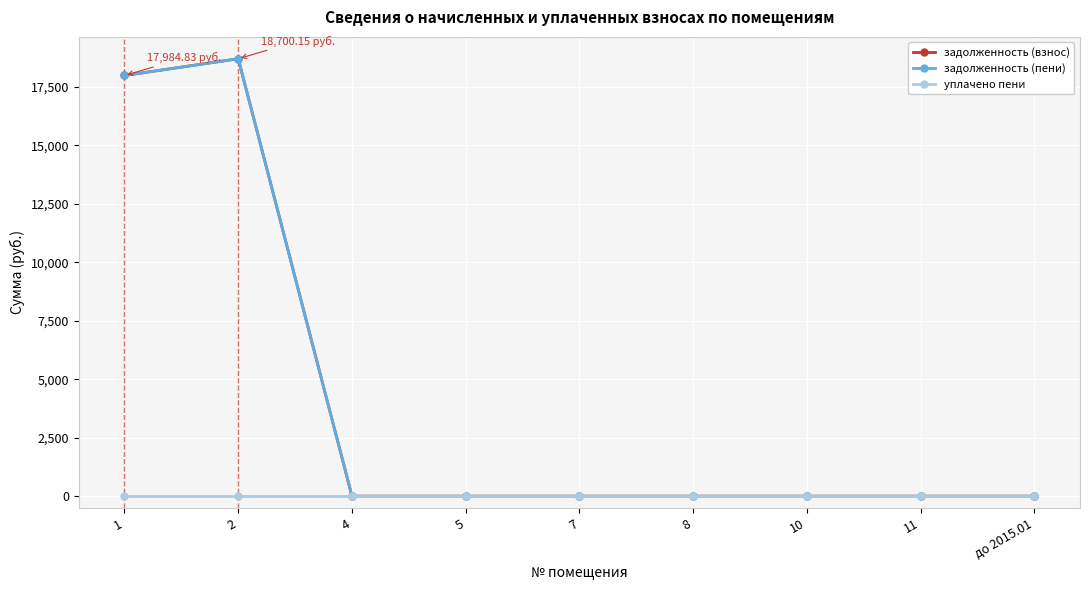

How many series are shown in this chart?

3